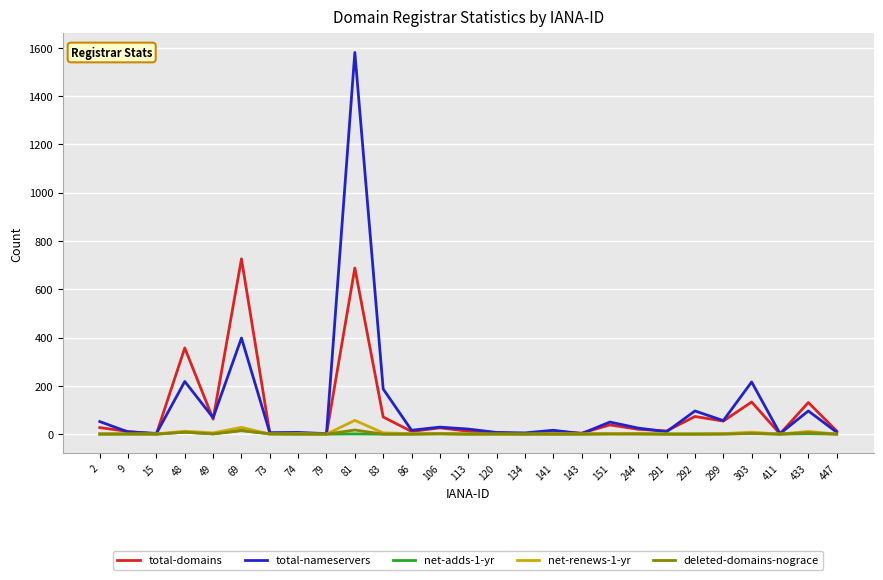

True or false: total-domains has a value of 20 at 244.

True